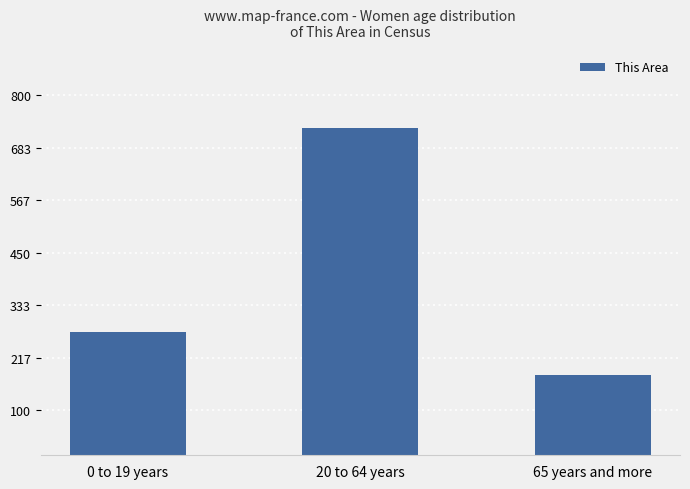

Reading left to right, what are all the values shown in this chart?

0 to 19 years=274	20 to 64 years=726	65 years and more=179